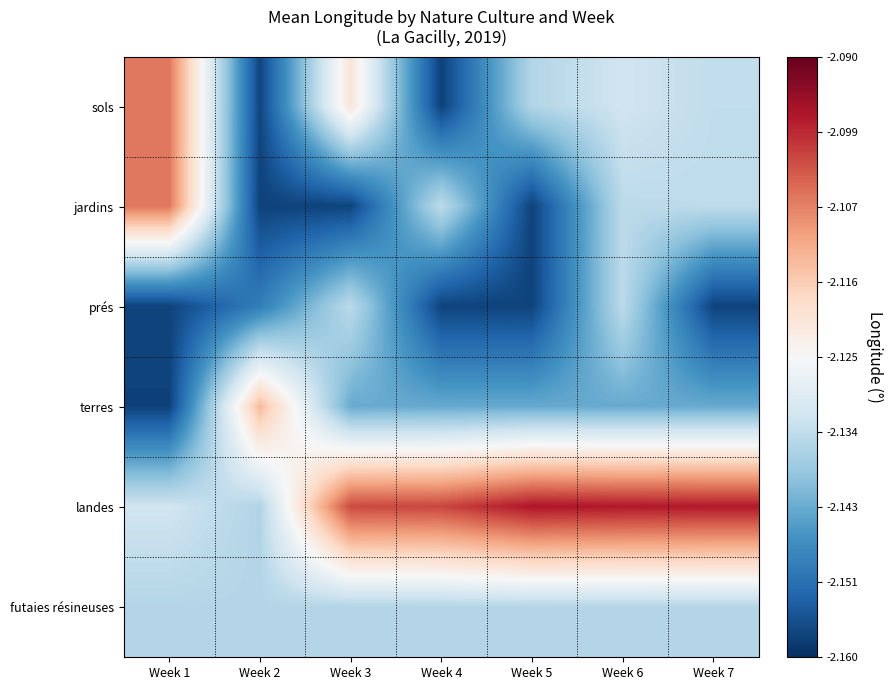

At Week 1, list the series in order from smallest to largest.

terres, prés, futaies résineuses, landes, sols, jardins